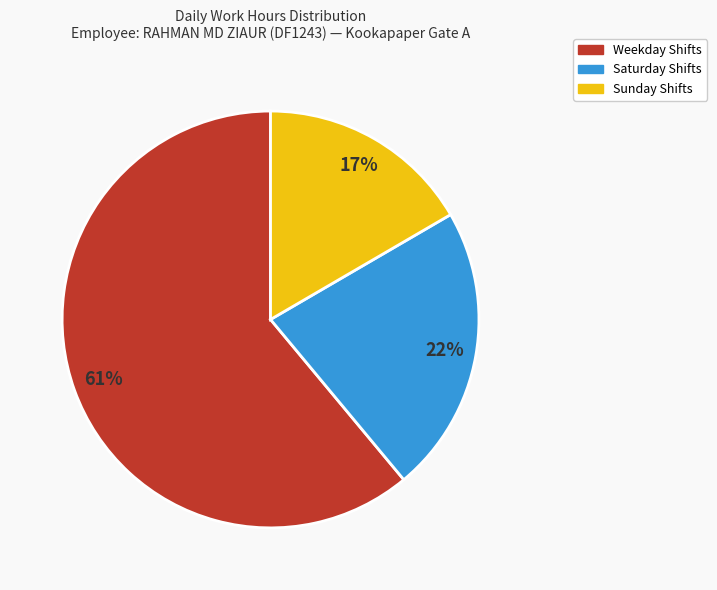

Rank the categories by value from lowest to highest.

Sunday Shifts, Saturday Shifts, Weekday Shifts